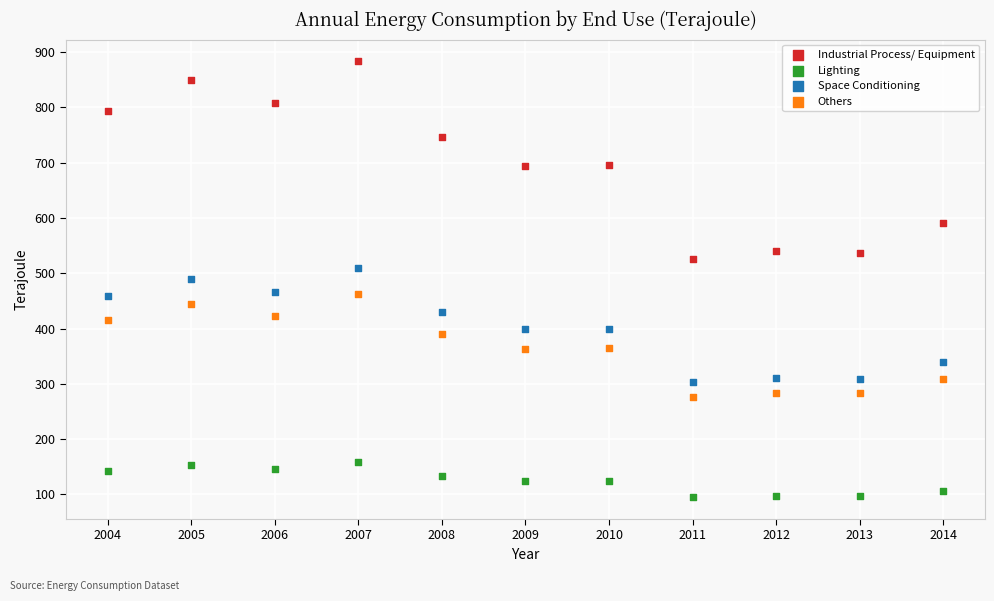

Across all data points, what is the range of Y values (max minus min)?

788